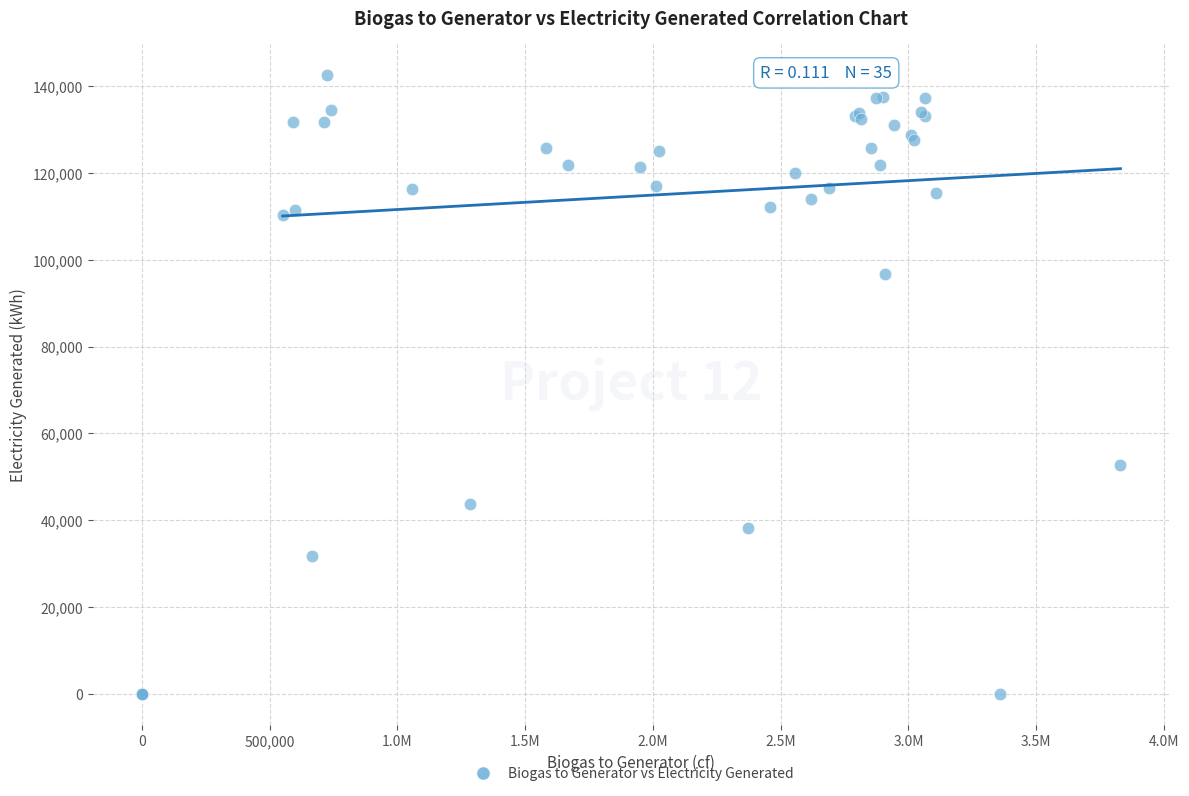

What Y value in the scatter plot is closest to 71302?

52709